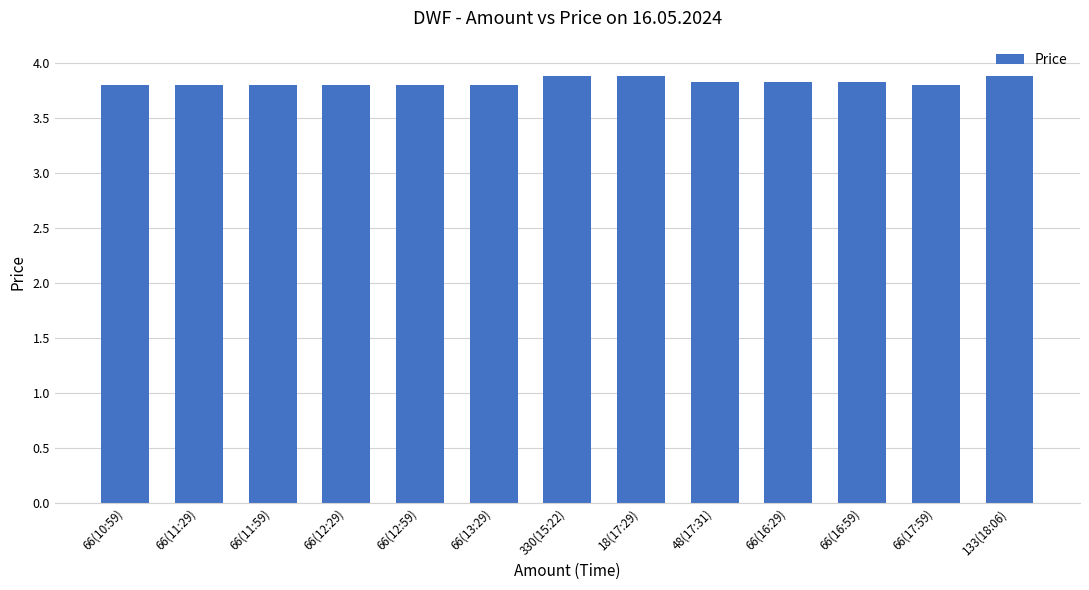

What is the label of the 11th bar from the left?

66(16:59)